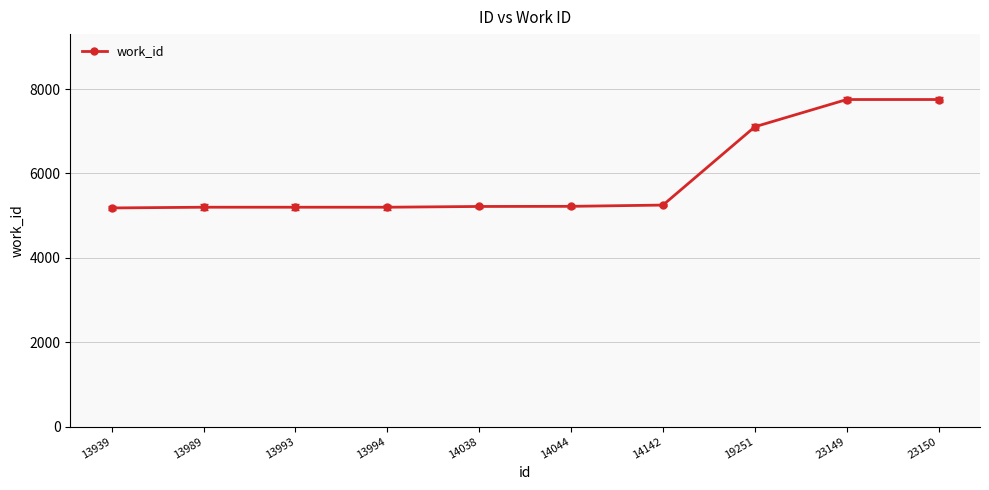

How many values are below 5220?

5